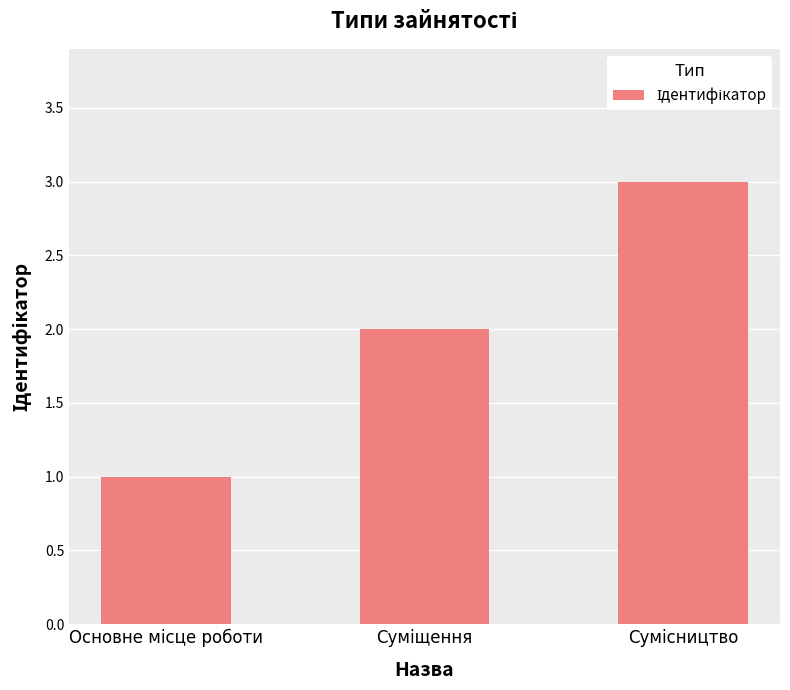

What is the greatest value displayed?

3